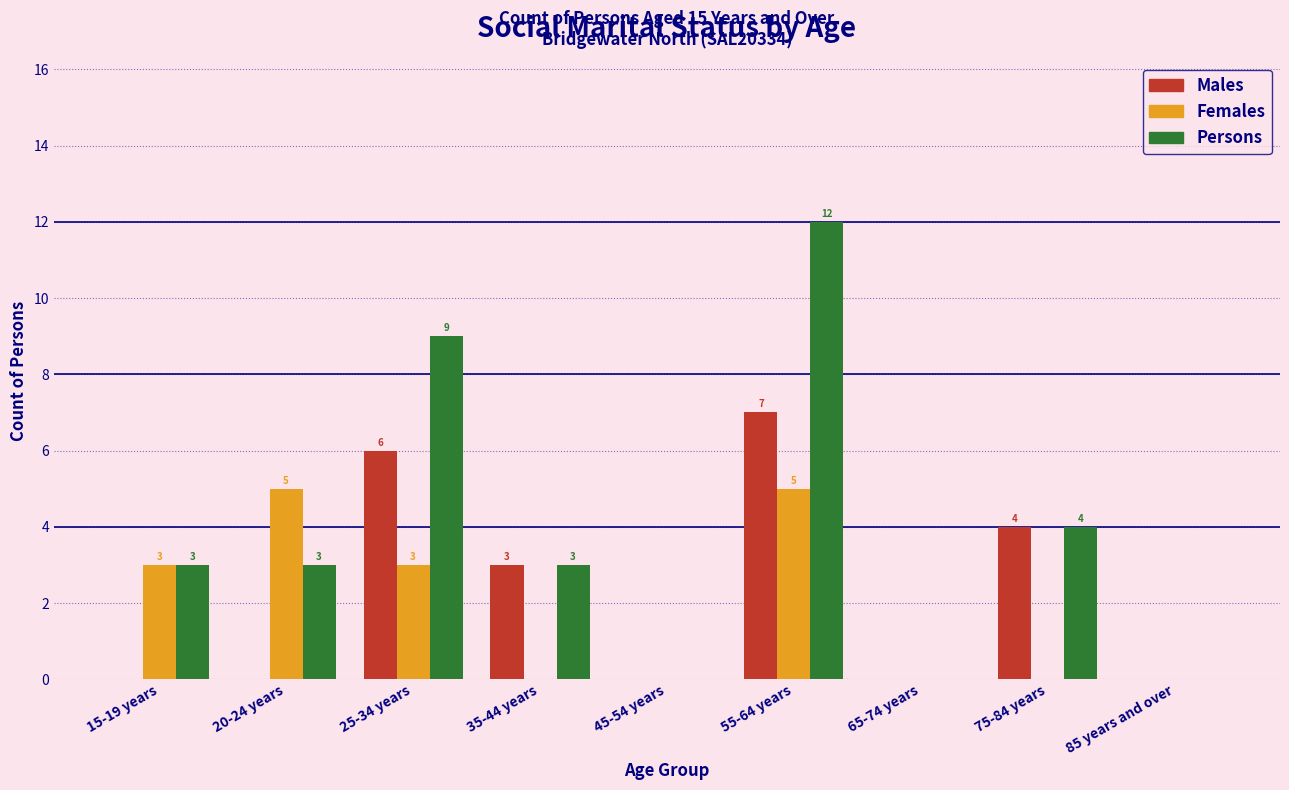

Reading left to right, list all the values displayed in this chart.

Males: 15-19 years=0	20-24 years=0	25-34 years=6	35-44 years=3	45-54 years=0	55-64 years=7	65-74 years=0	75-84 years=4	85 years and over=0
Females: 15-19 years=3	20-24 years=5	25-34 years=3	35-44 years=0	45-54 years=0	55-64 years=5	65-74 years=0	75-84 years=0	85 years and over=0
Persons: 15-19 years=3	20-24 years=3	25-34 years=9	35-44 years=3	45-54 years=0	55-64 years=12	65-74 years=0	75-84 years=4	85 years and over=0